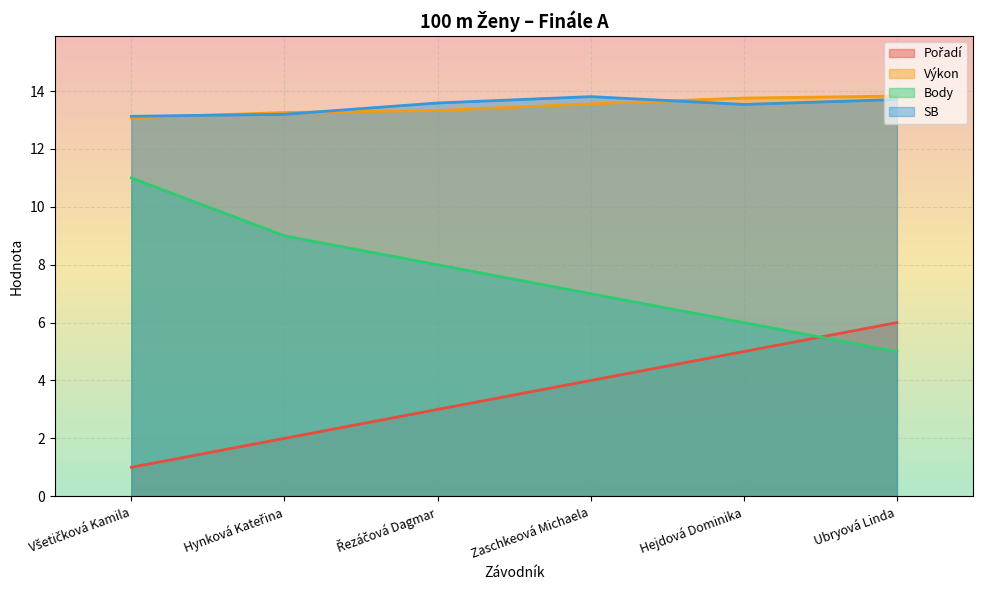

What is the label of the 5th point from the right?

Hynková Kateřina